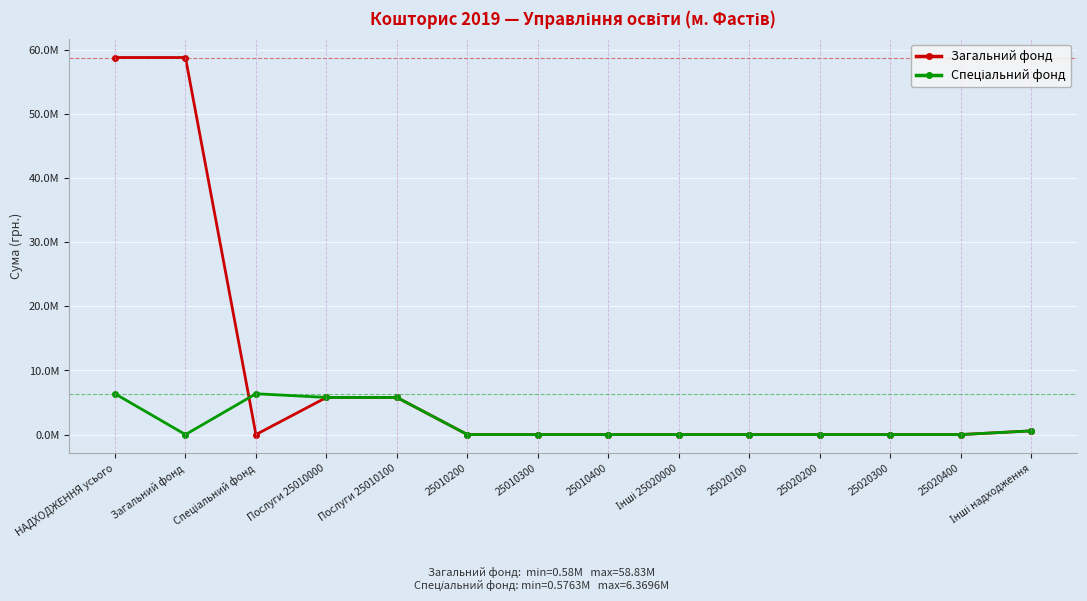

What is the label of the 13th point from the left?

25020400